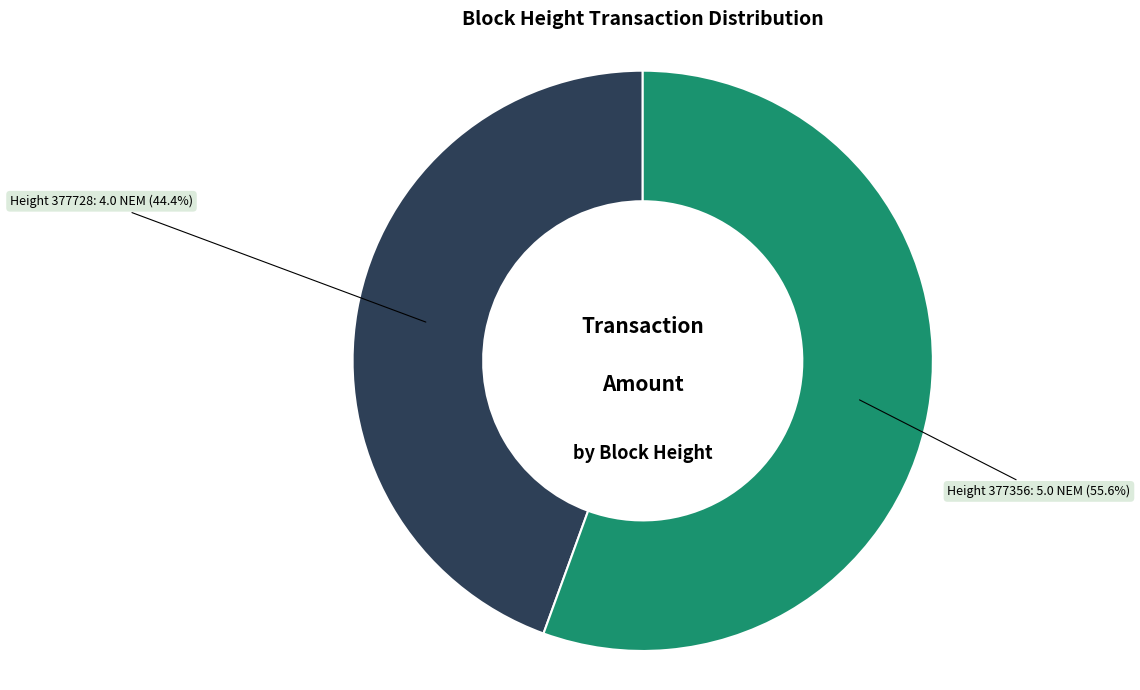

Is there any slice that represents more than half of the pie?

Yes